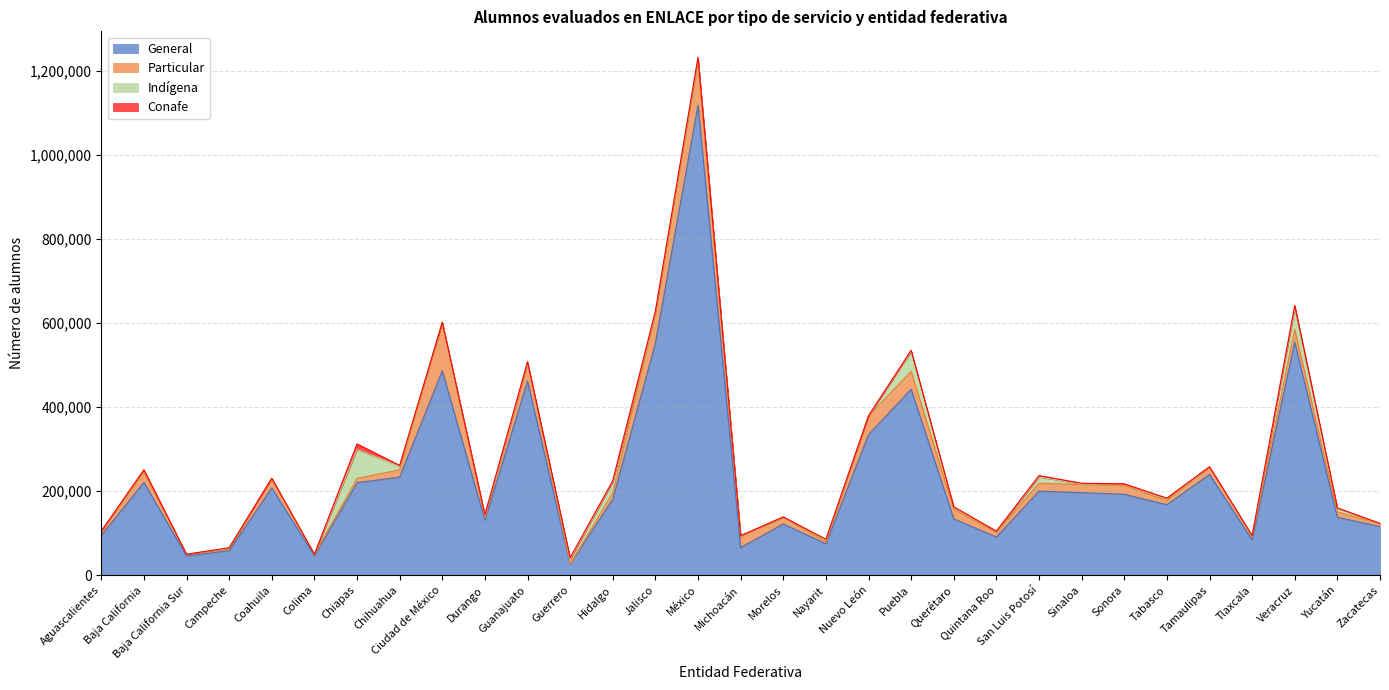

How many times do Particular and Indígena cross each other?

10